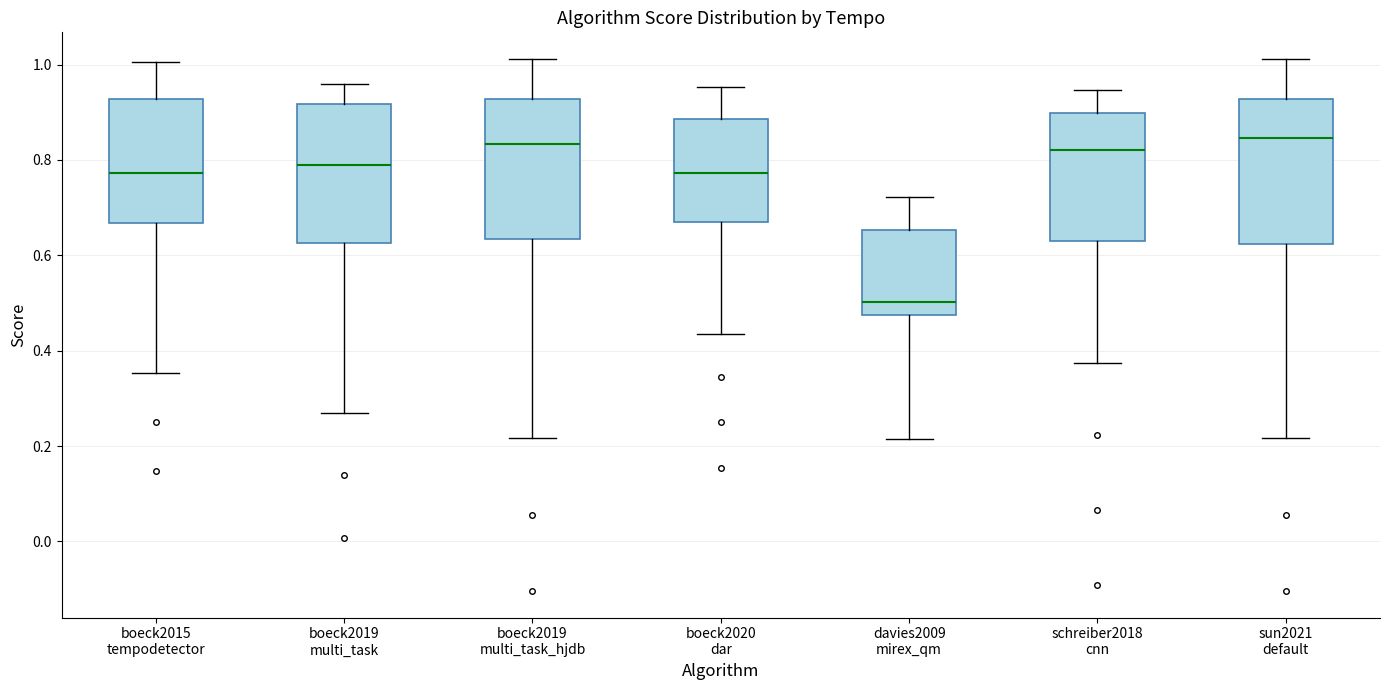

Where does the median line of the box for boeck2015 tempodetector sit on the y-axis? The values are not printed on the chart, so give them approximately, as read against the axis.

0.78